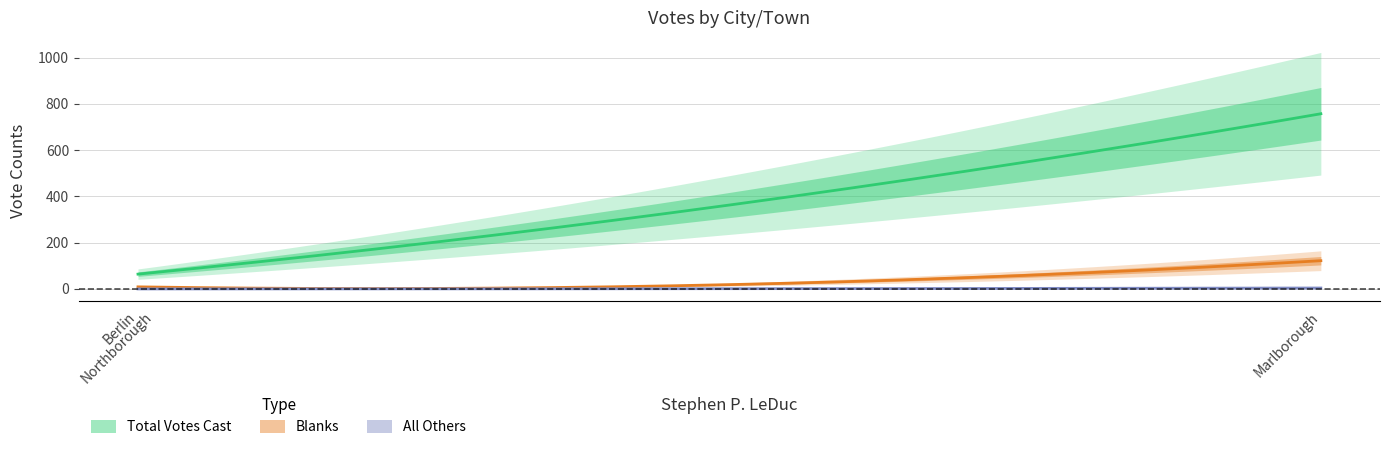

What is the difference between the maximum and minimum values in the Total Votes Cast series?

693